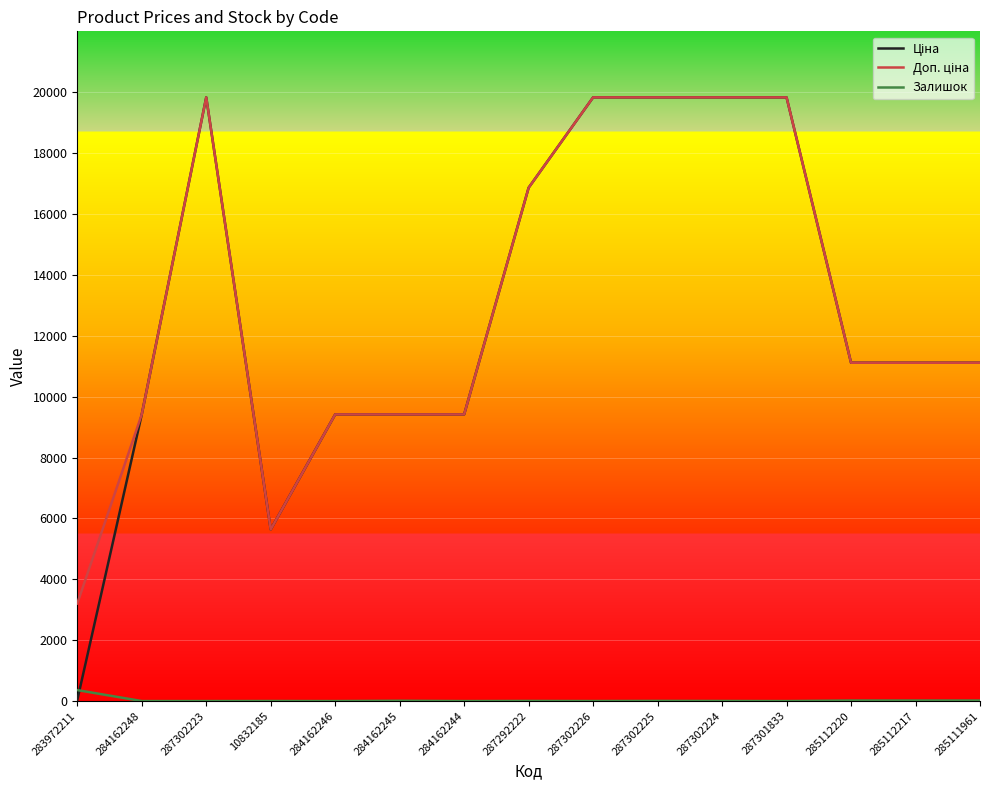

What is the greatest value displayed?

19831.1